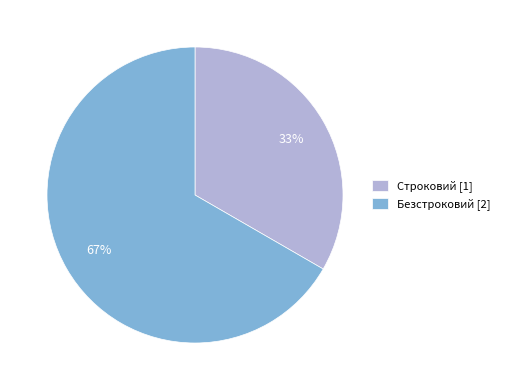

To the nearest percent, what is the combined percentage of Безстроковий [2] and Строковий [1]?

100%